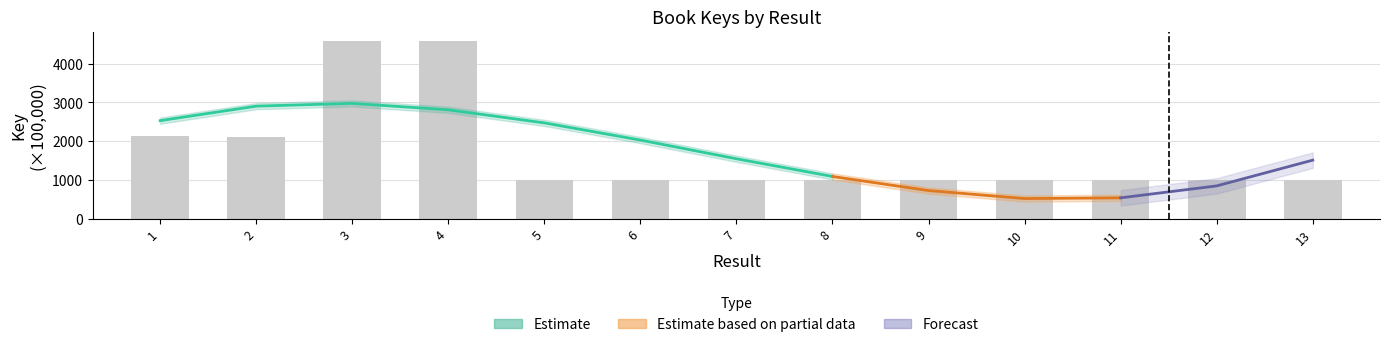

What is the change in value from 2 to 11?

-1102.2